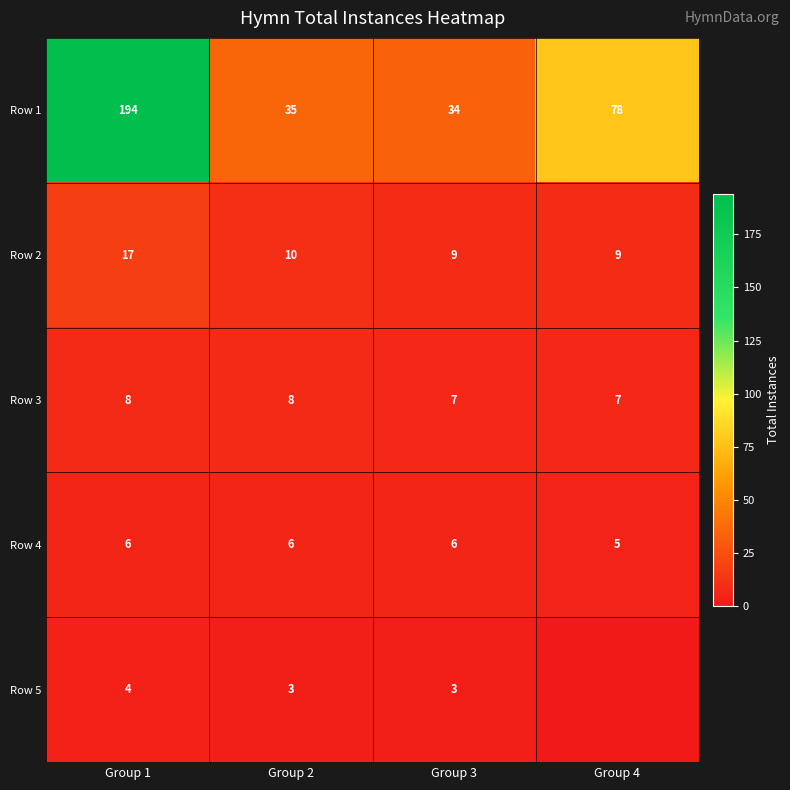

Which label corresponds to the largest value in the chart?

Group 1